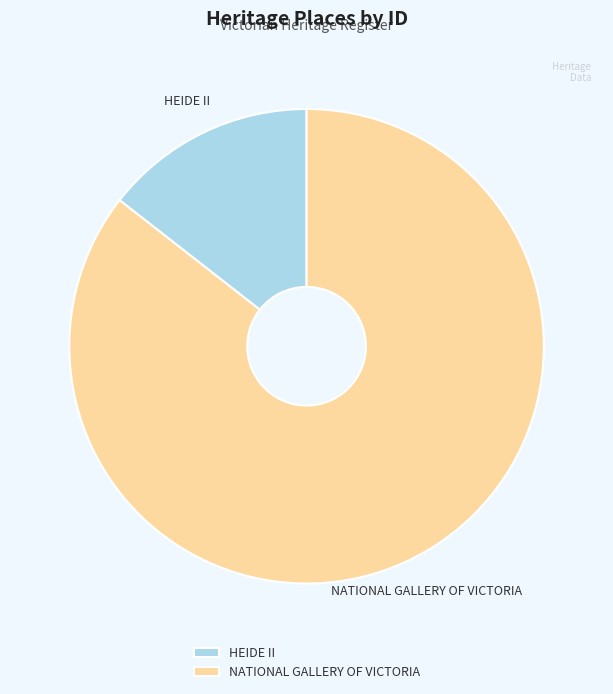

Do NATIONAL GALLERY OF VICTORIA and HEIDE II together represent more than half of the pie?

Yes